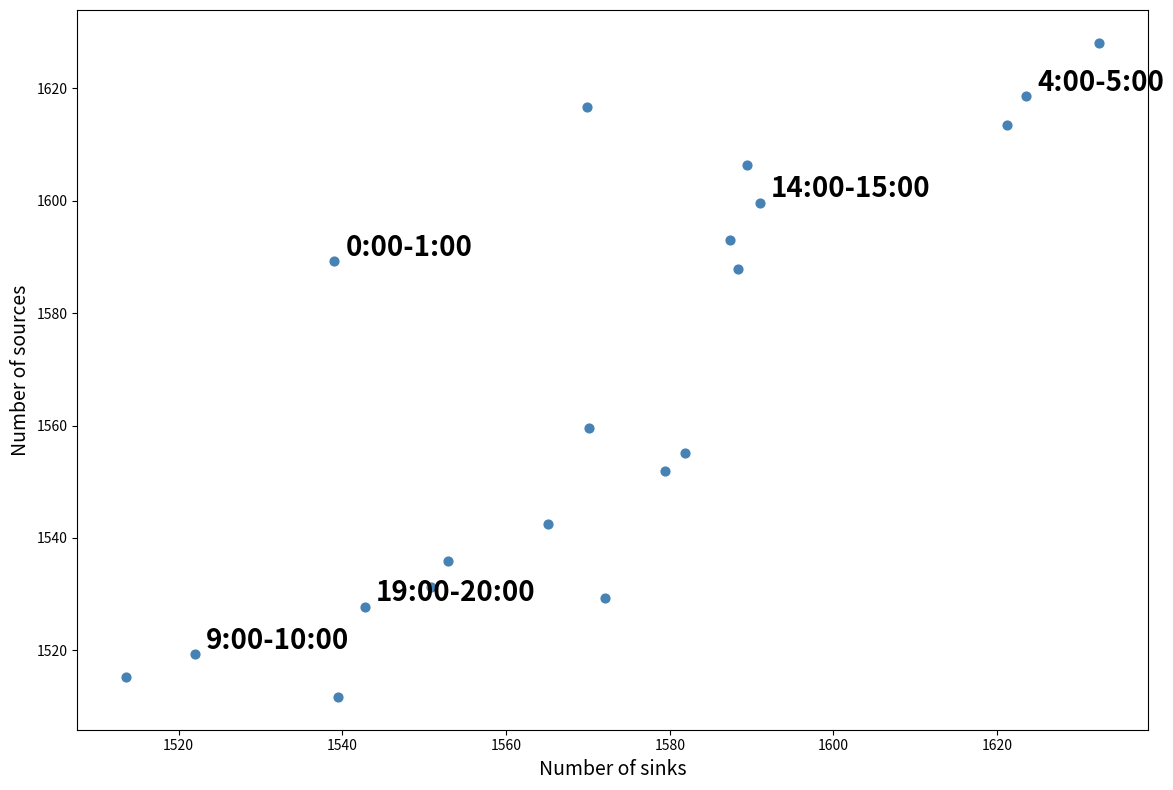

What Y value in the scatter plot is closest to 1569?

1559.5